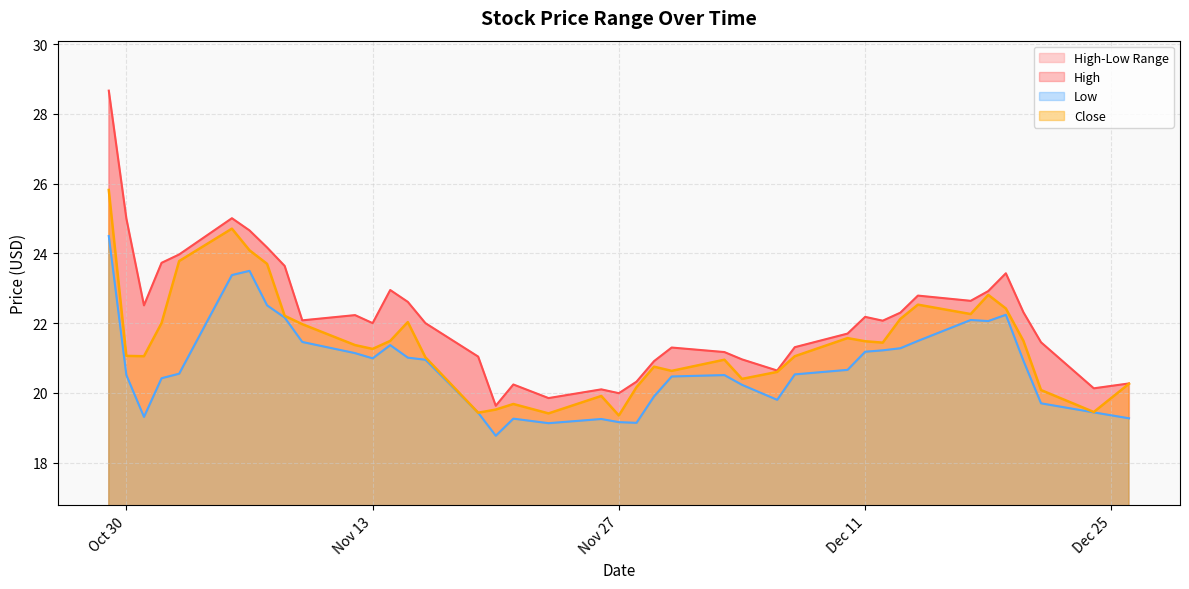

True or false: High and Low intersect in this chart.

False